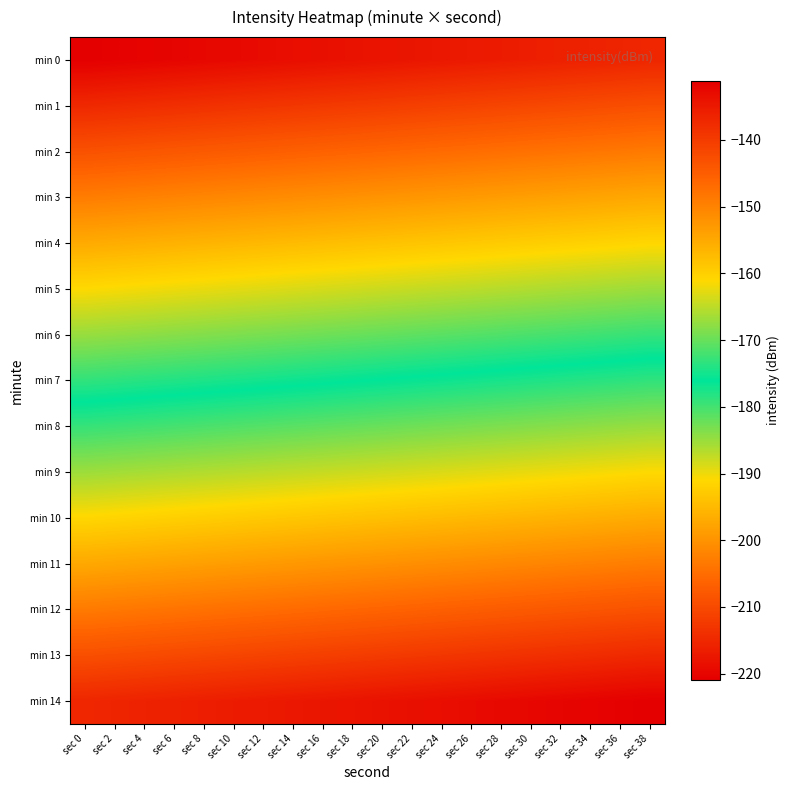

What is the greatest value displayed?

-131.2